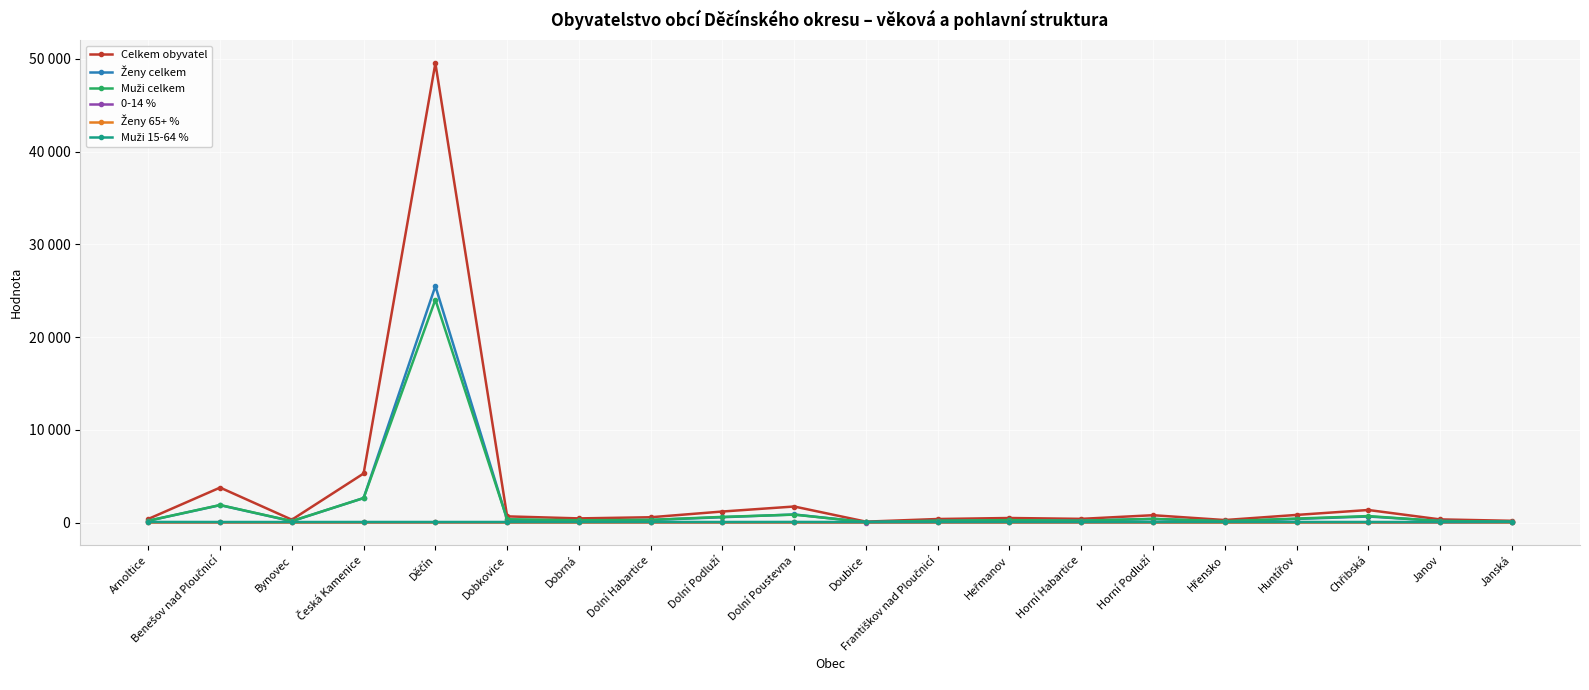

Does the chart have visible grid lines?

Yes